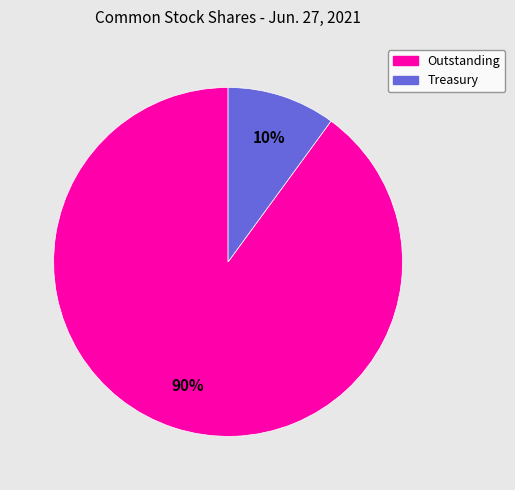

To the nearest percent, what is the difference between the largest and smallest slice percentages?

80%